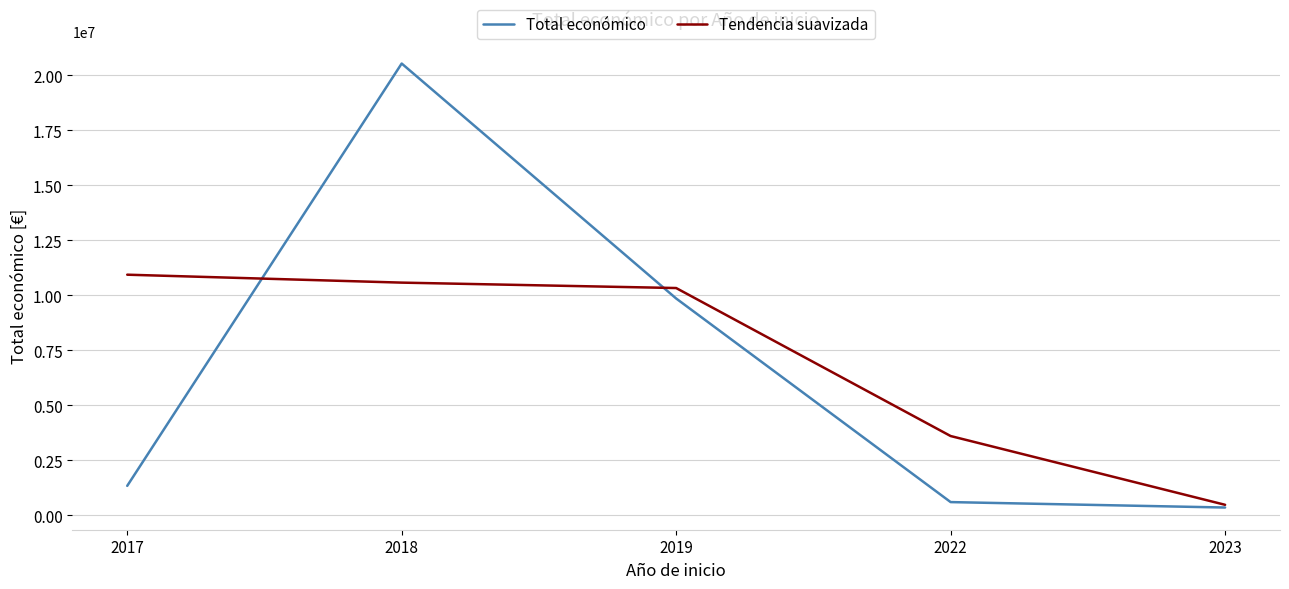

The value of Tendencia suavizada at 2019 is 10322789.7. True or false?

True